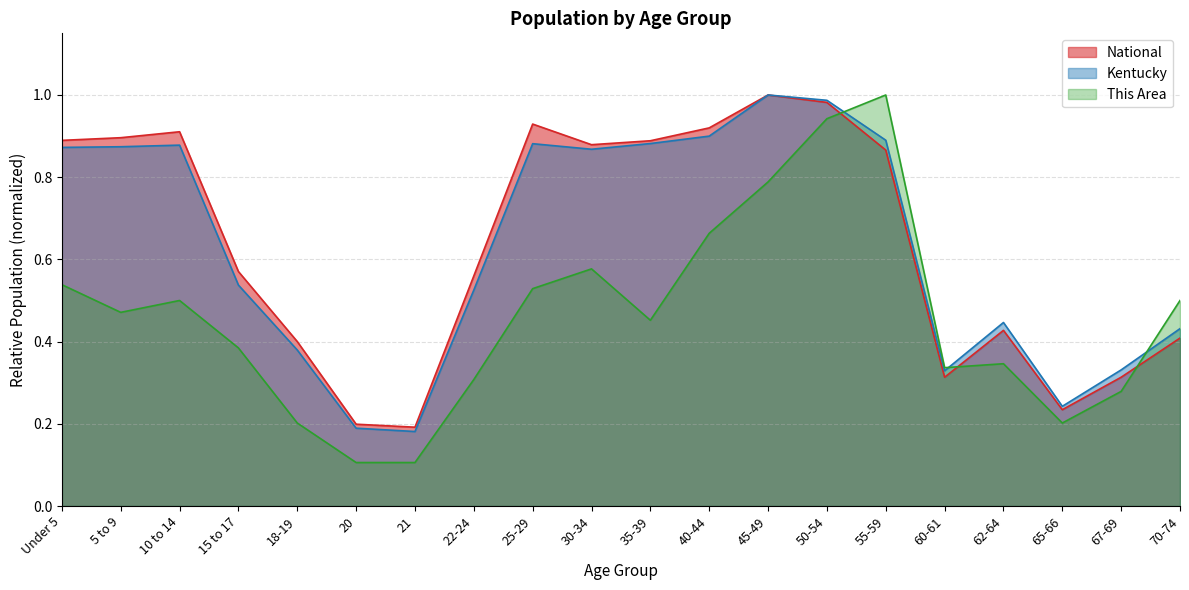

What is the label of the 5th point from the left?

18-19